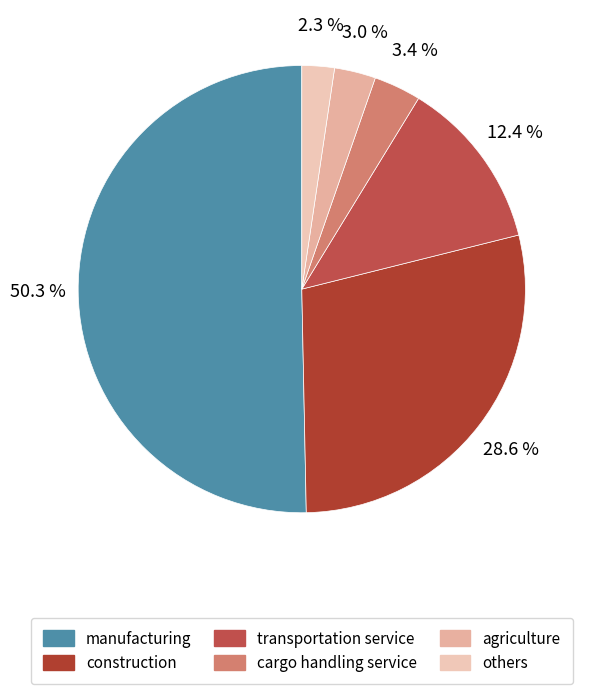

To the nearest percent, what is the difference between the largest and smallest slice percentages?

48%